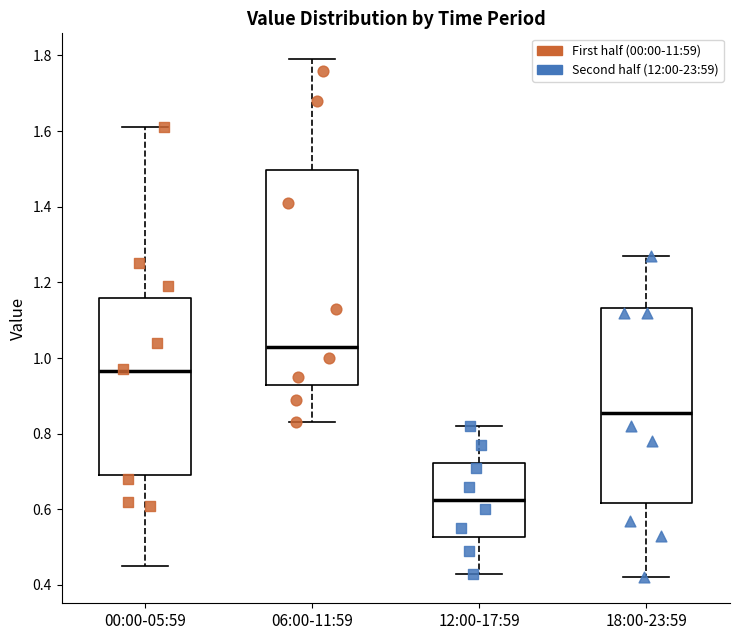

Comparing the boxes themselves (not the whiskers), which one is the tallest?

06:00-11:59